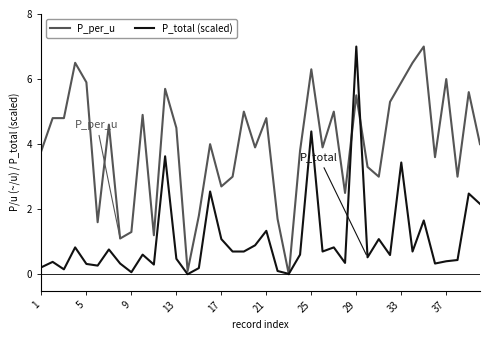

List the series in order of their overall mean, highest first.

P_per_u, P_total (scaled)